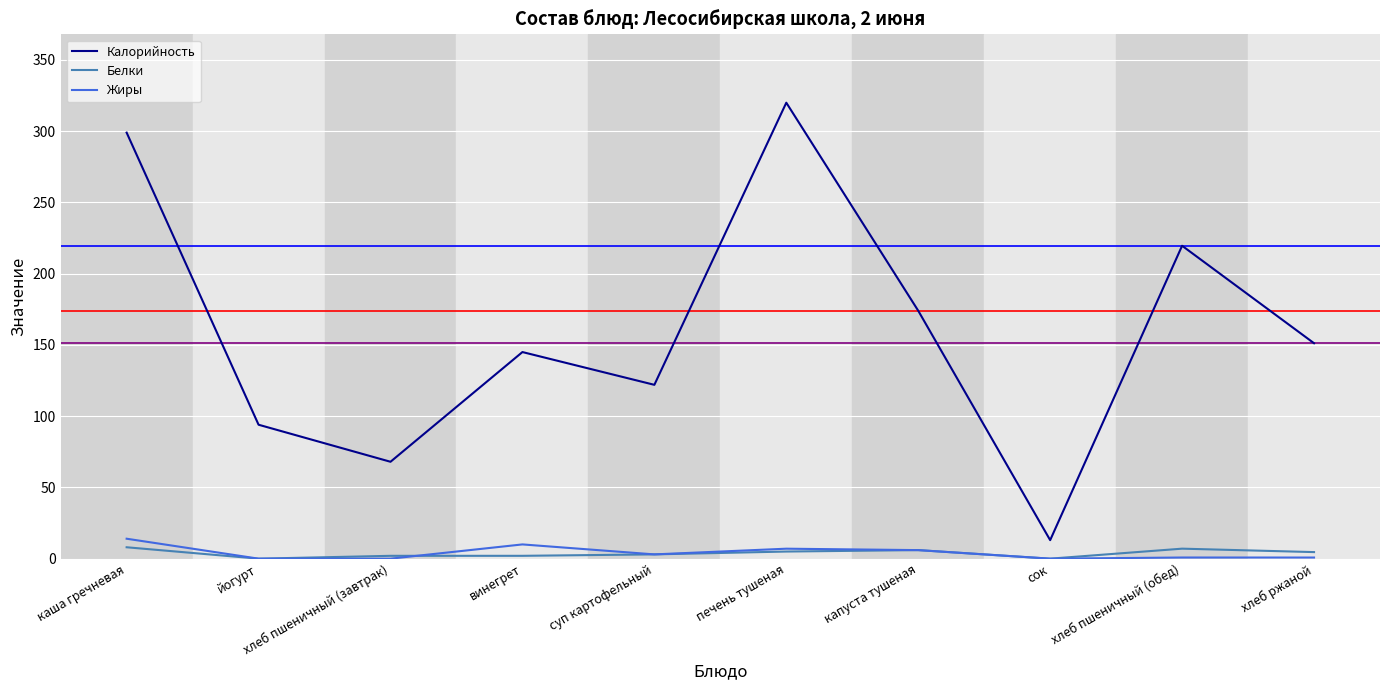

True or false: Калорийность has more than 1 points higher than both neighbors.

True